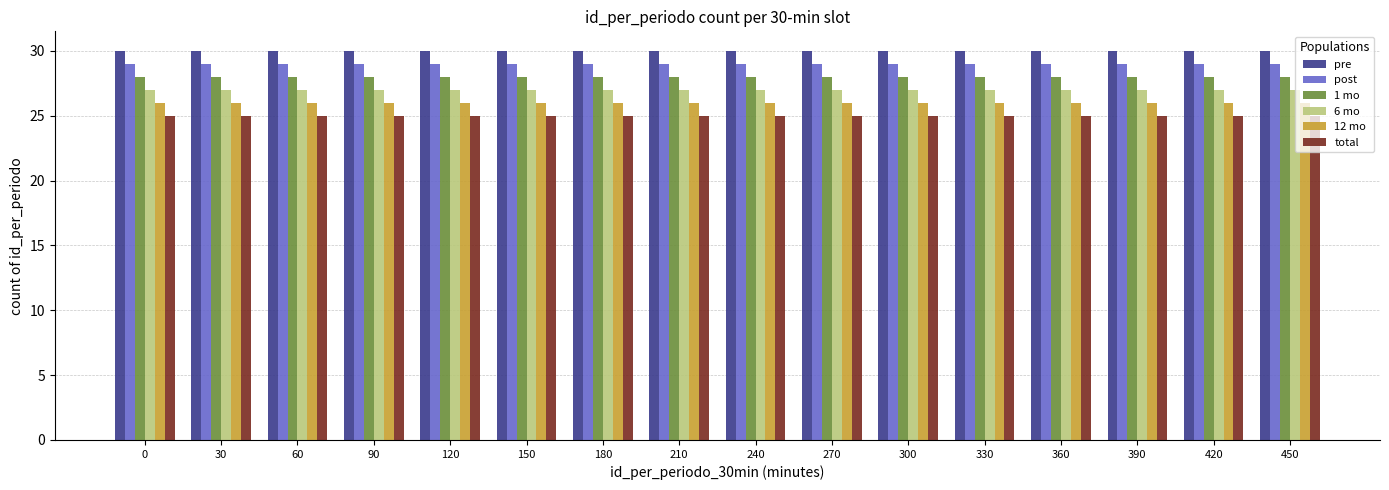

How many series are shown in this chart?

6